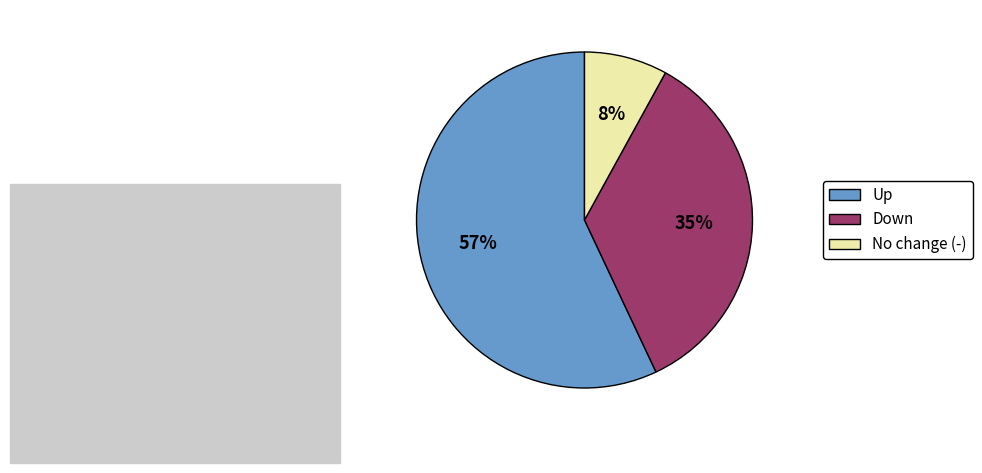

How many slices are in this pie chart?

3